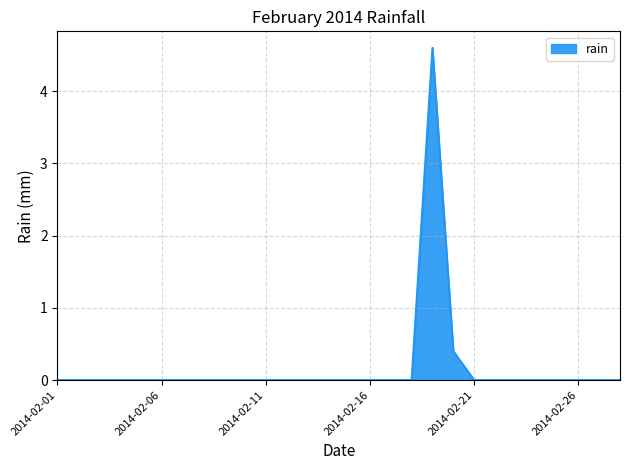

What is the difference between the maximum and minimum values?

4.6